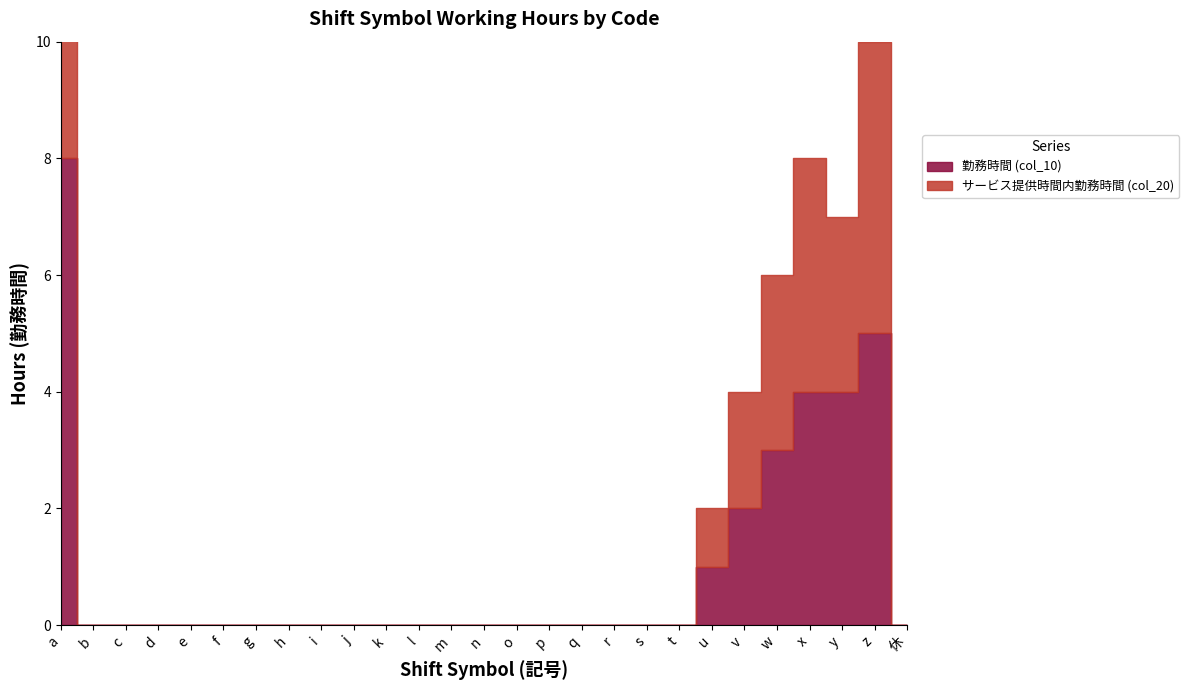

Rank the categories by 勤務時間 (col_10) value from highest to lowest.

a, z, x, y, w, v, u, b, c, d, e, f, g, h, i, j, k, l, m, n, o, p, q, r, s, t, 休